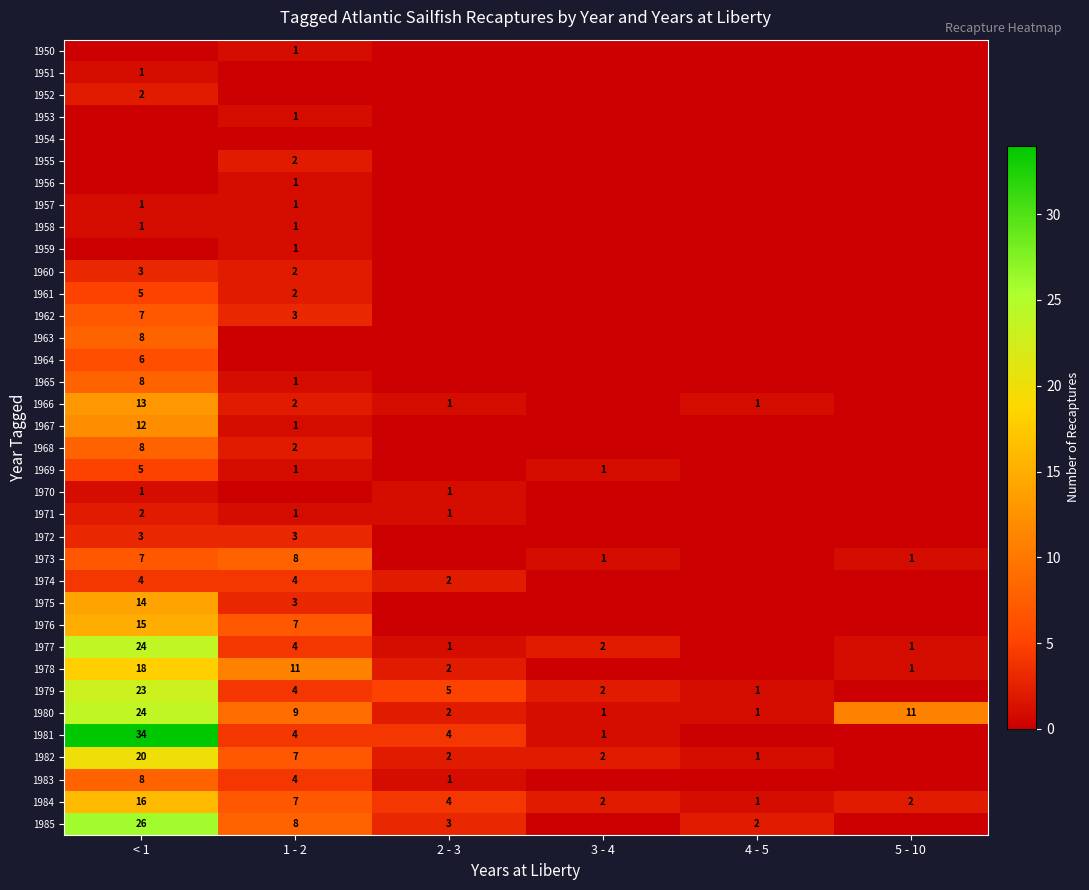

At which label is 1980 closest to 12?

5 - 10